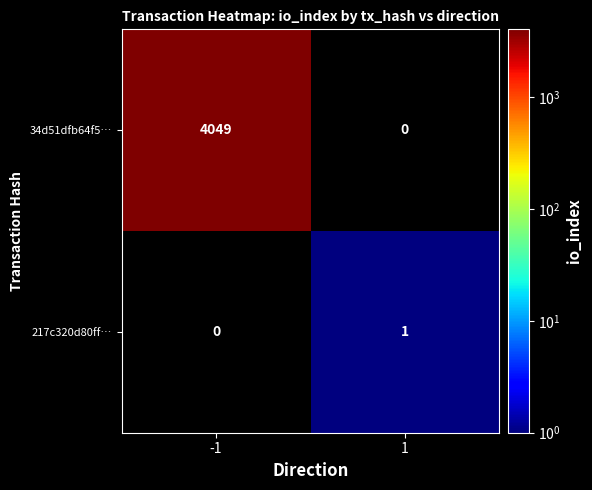

Reading left to right, what are all the values shown in this chart?

34d51dfb64f5…: 4049	0
217c320d80ff…: 0	1